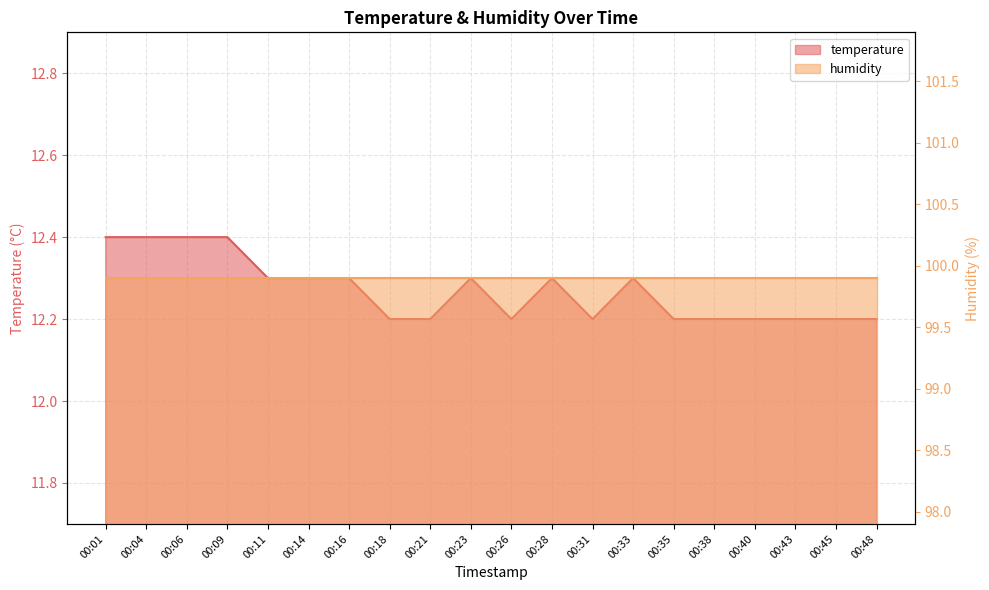

What is the value of the 3rd point from the left?

12.4